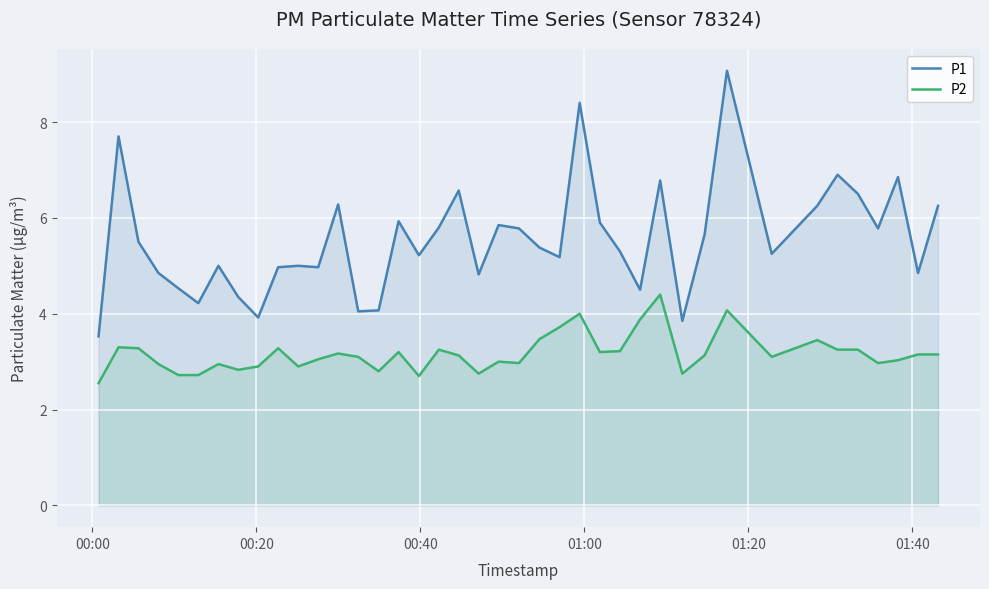

True or false: P1 and P2 cross at least once.

False